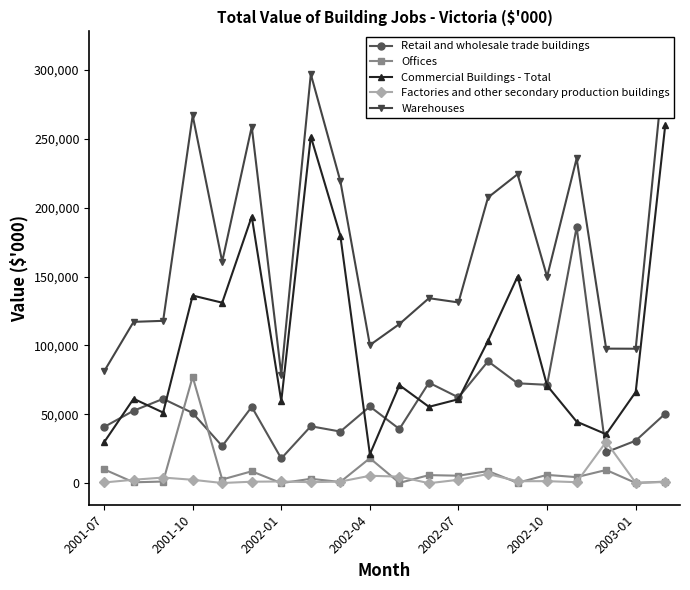

What is the value of the Retail and wholesale trade buildings point at the 10th from the left?

55689